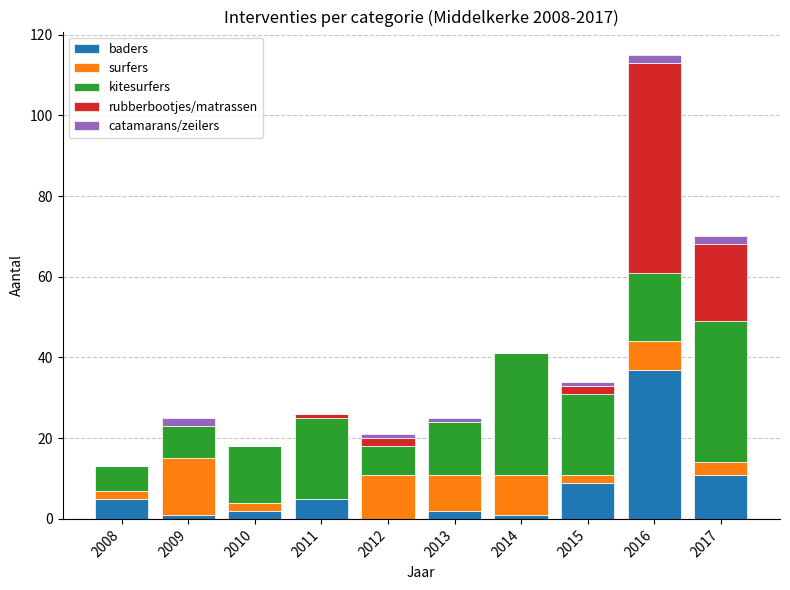

Is it true that baders equals 7 at 2017?

False